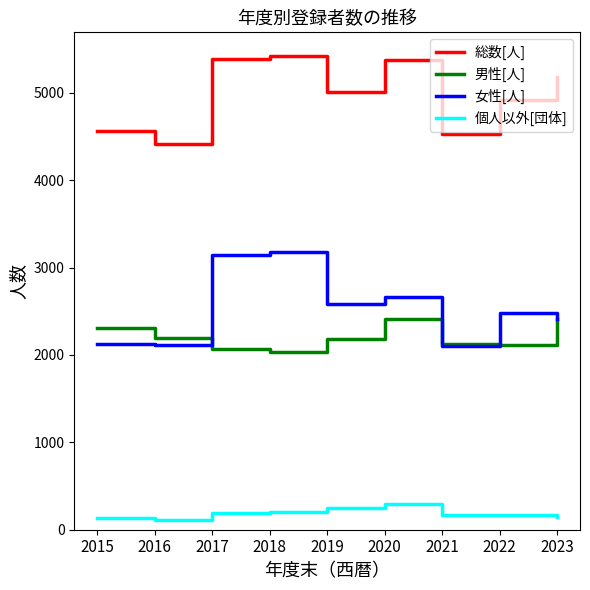

Read the 個人以外[団体] value at 2015, to the nearest 5.

135